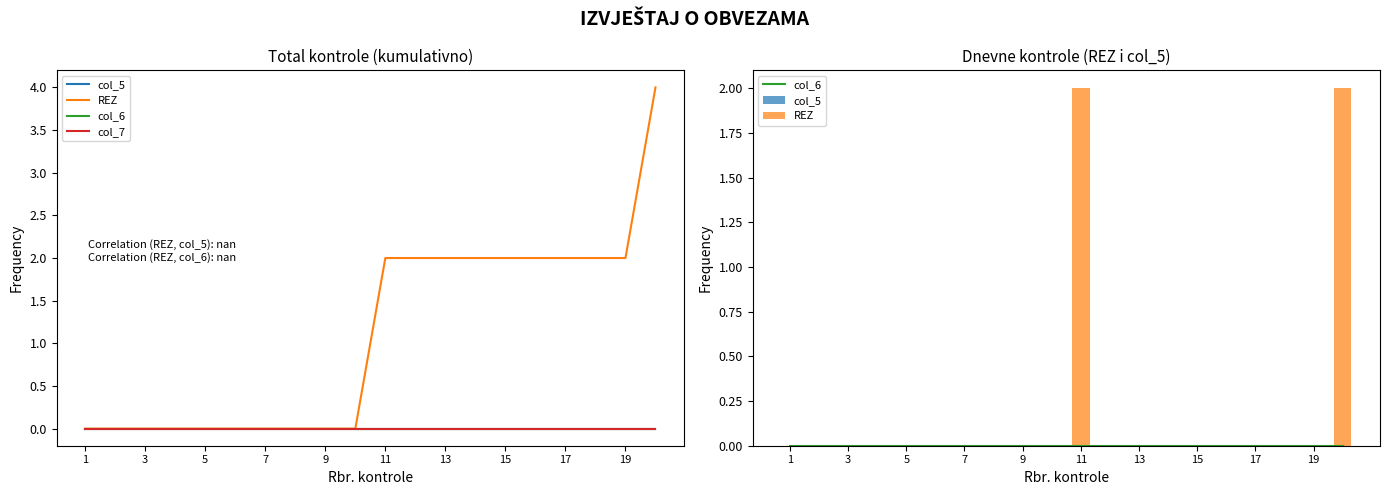

Reading left to right, what are all the values shown in this chart?

col_5: 0	0	0	0	0	0	0	0	0	0	0	0	0	0	0	0	0	0	0	0
REZ: 0	0	0	0	0	0	0	0	0	0	2	0	0	0	0	0	0	0	0	2
col_6: 0	0	0	0	0	0	0	0	0	0	0	0	0	0	0	0	0	0	0	0
col_7: 0	0	0	0	0	0	0	0	0	0	0	0	0	0	0	0	0	0	0	0